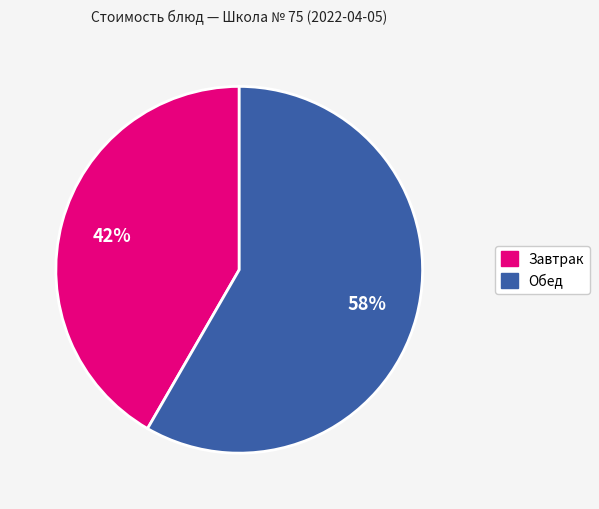

How many slices are in this pie chart?

2